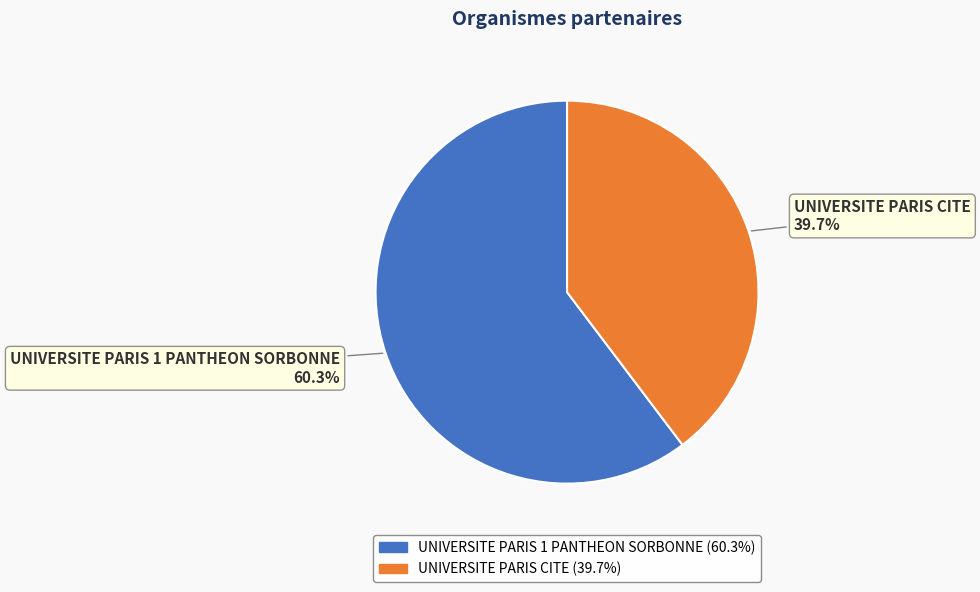

What is the largest slice in the pie chart?

UNIVERSITE PARIS 1 PANTHEON SORBONNE